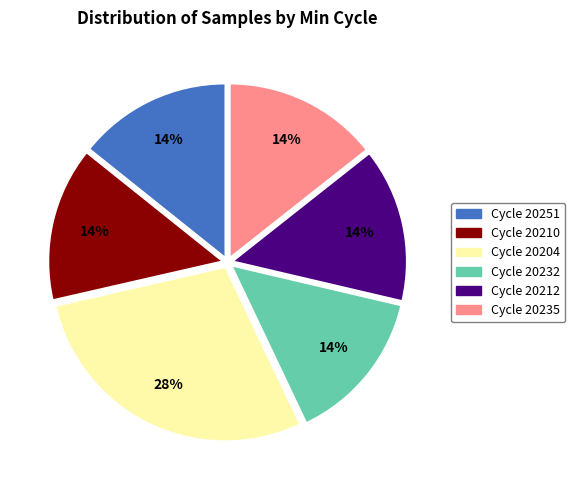

Is there any slice that represents more than half of the pie?

No